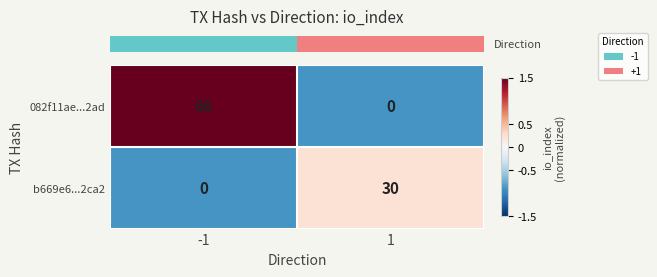

At -1, list the series in order from largest to smallest.

082f11ae...2ad, b669e6...2ca2